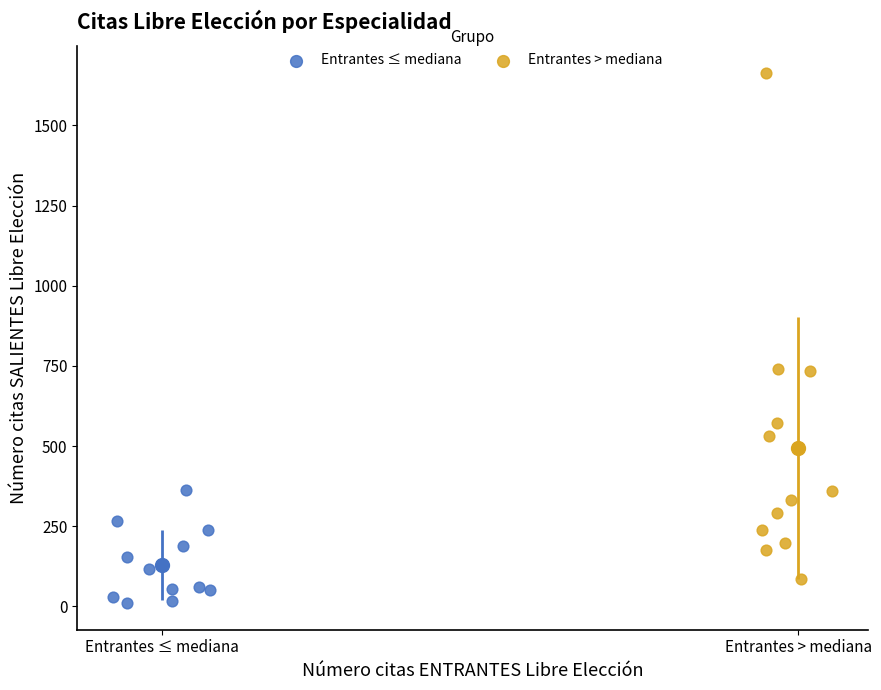

Which series reaches the minimum Y coordinate?

Entrantes ≤ mediana